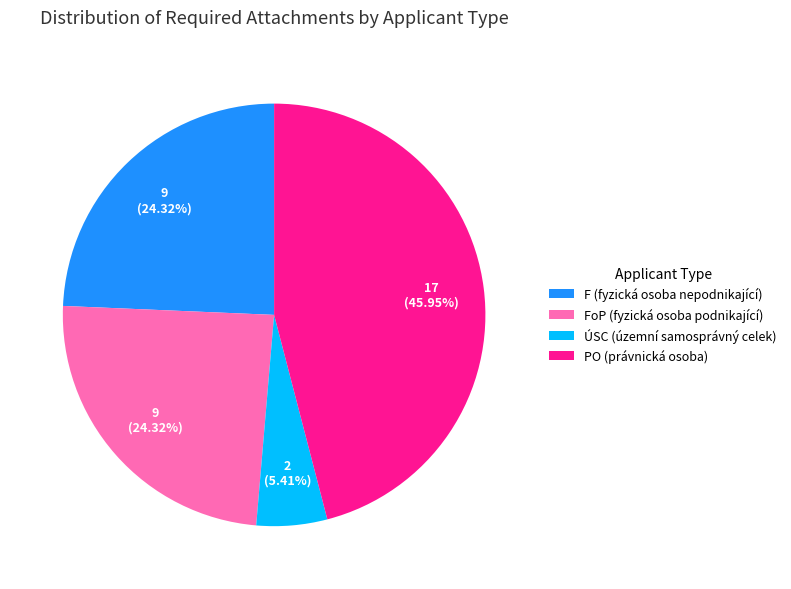

Is it true that F (fyzická osoba nepodnikající) is 18% of the pie?

False